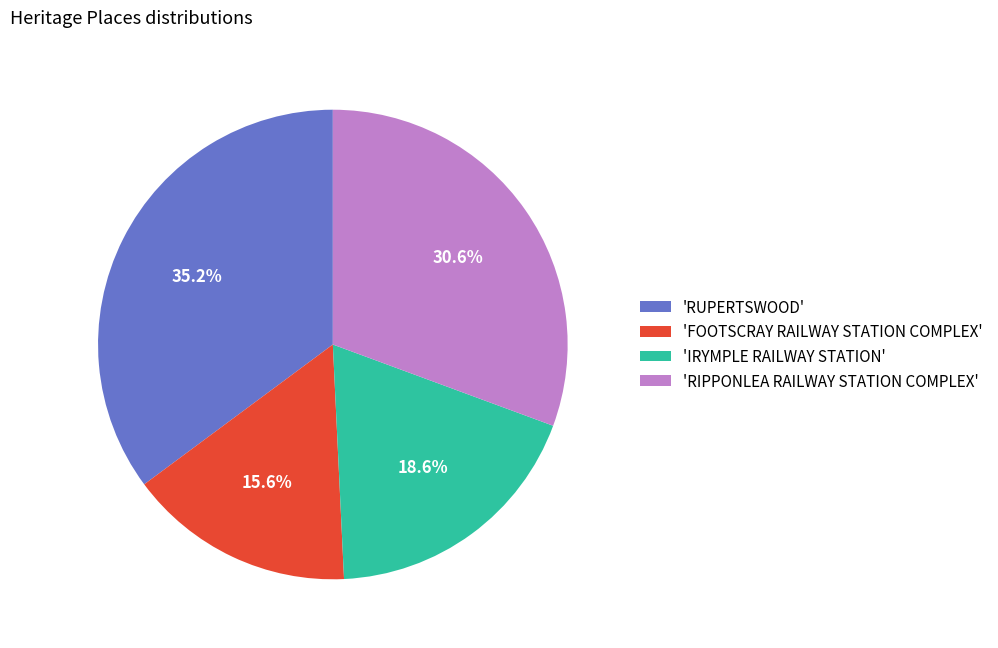

Does any single category account for the majority?

No